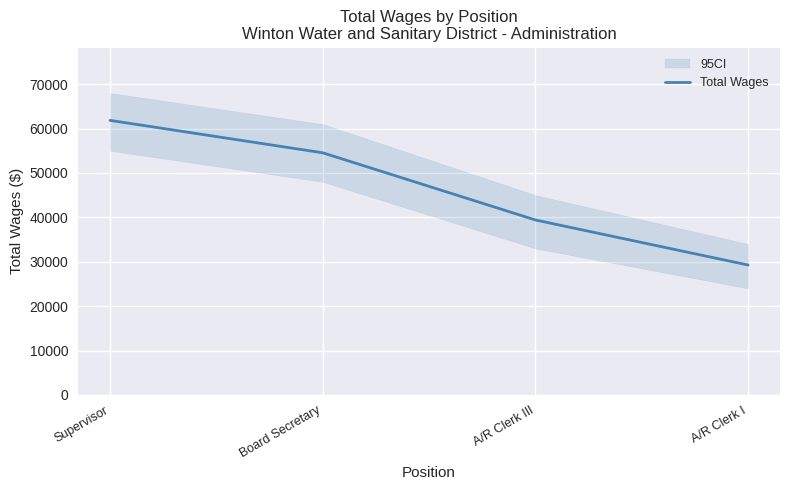

What is the difference between the maximum and second lowest values?

22434